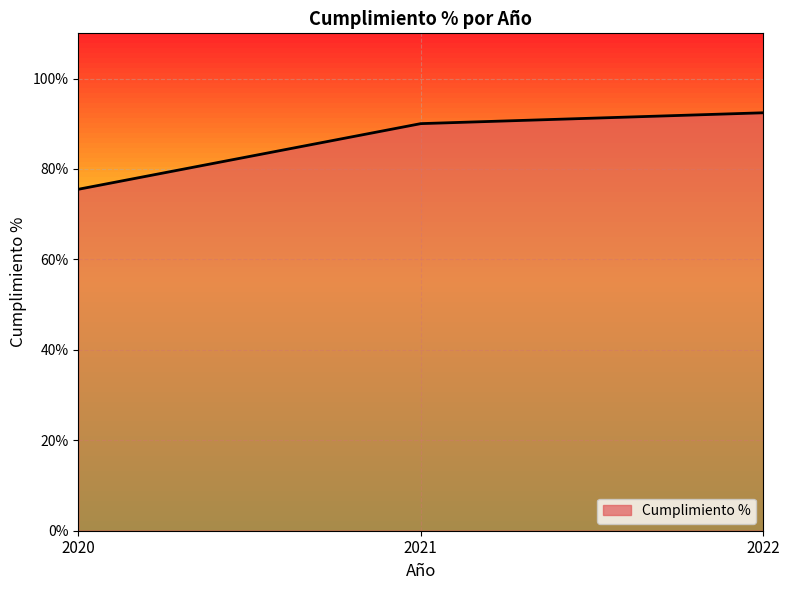

What is the minimum value shown in the chart?

75.5